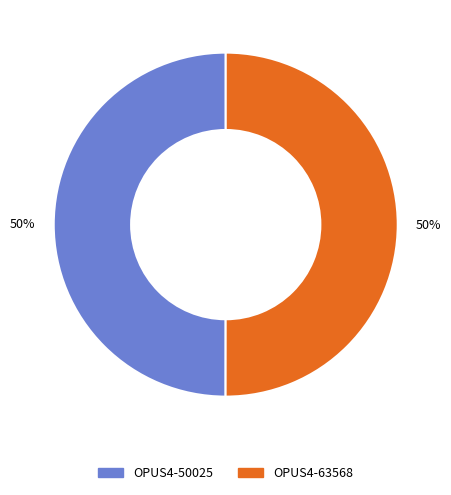

What percentage is the OPUS4-63568 slice, to the nearest percent?

50%